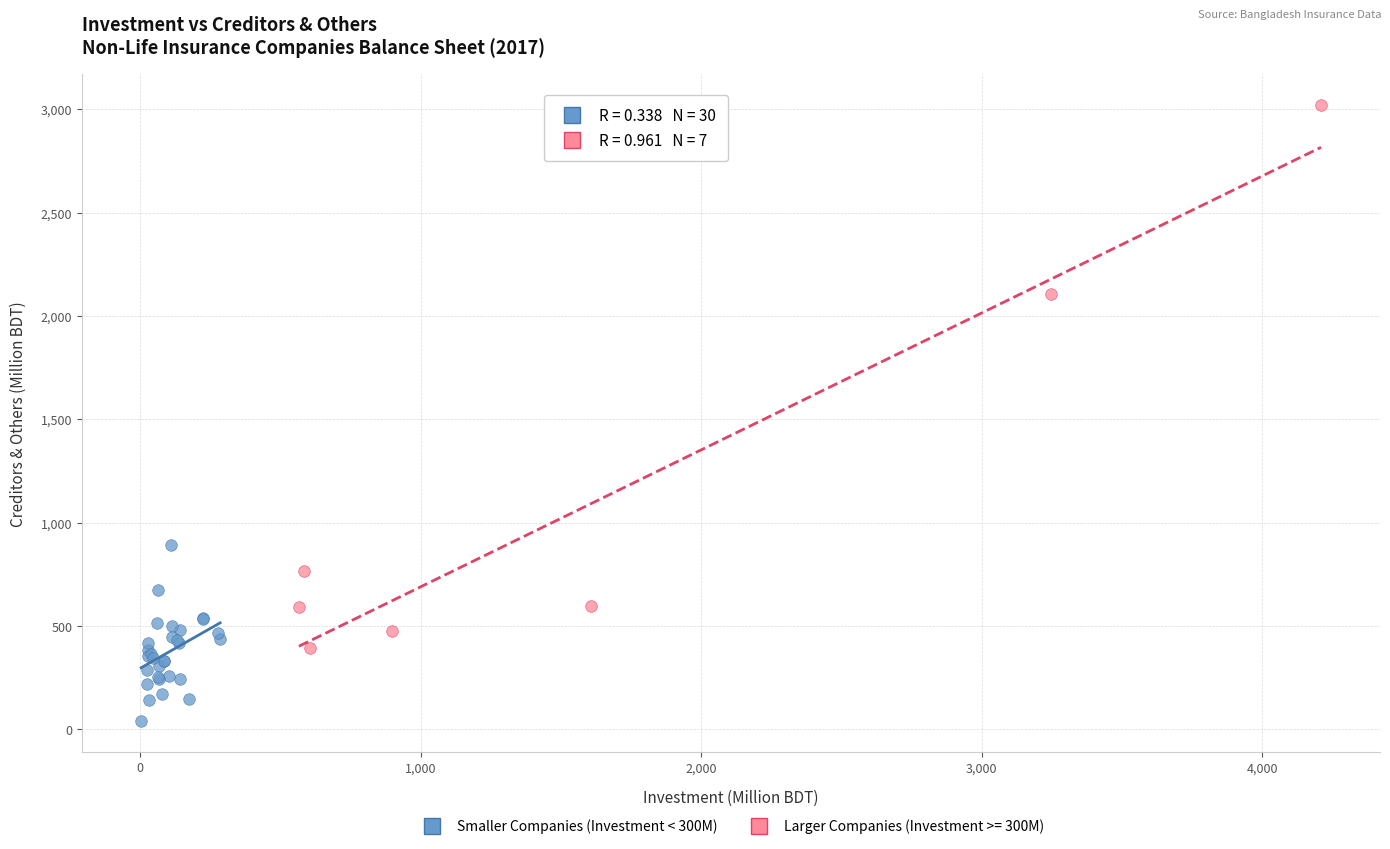

Which series has the widest spread of Y values?

Larger Companies (Investment >= 300M)